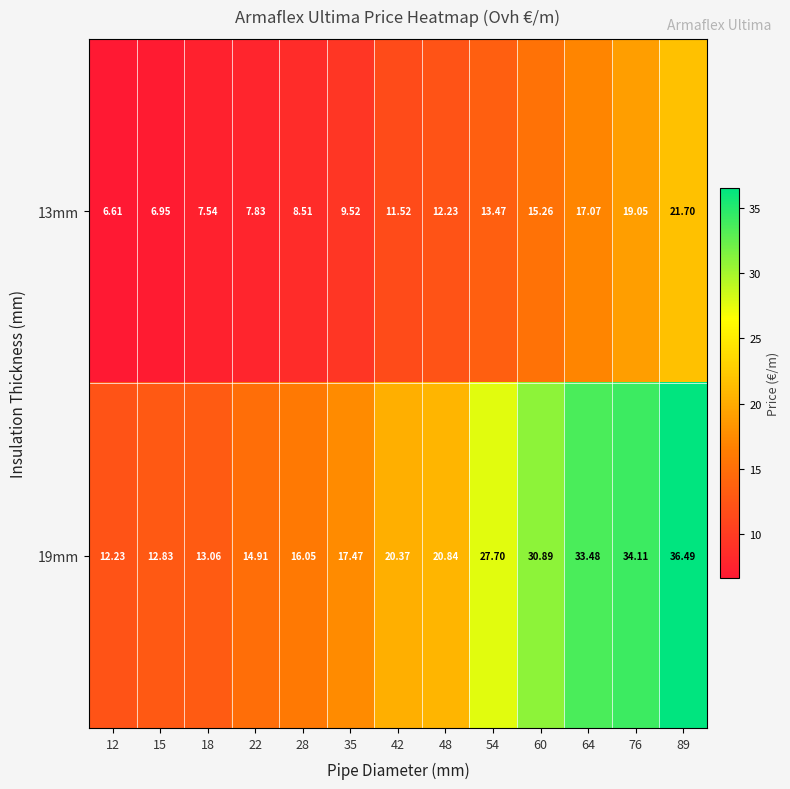

Is the value of 19mm at 12 greater than the value of 13mm at 42?

Yes